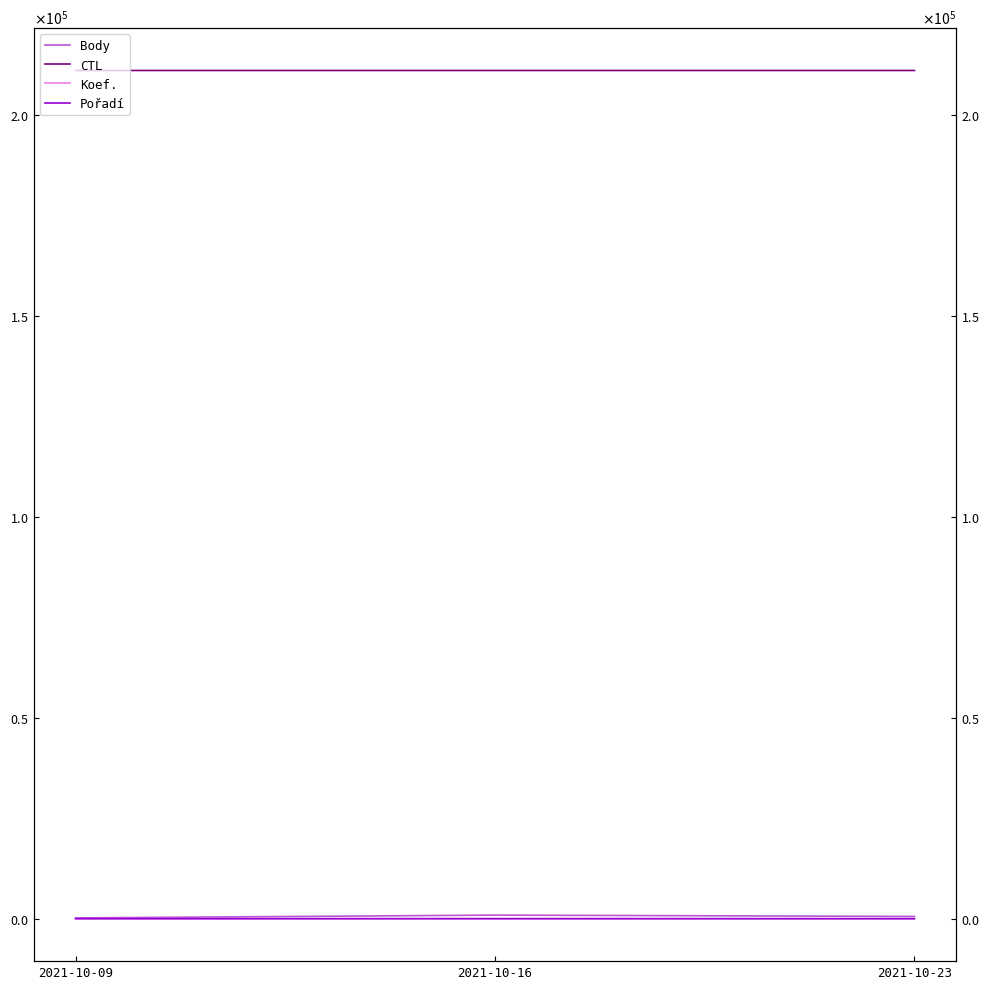

What is the maximum value shown in the chart?

211136